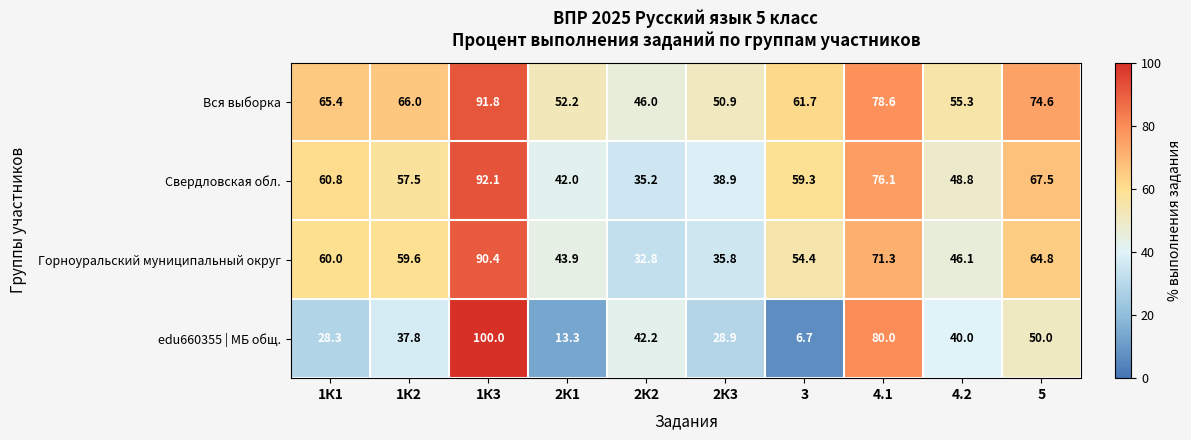

Which series changed the most between 2К2 and 2К3?

edu660355 | МБ общ.